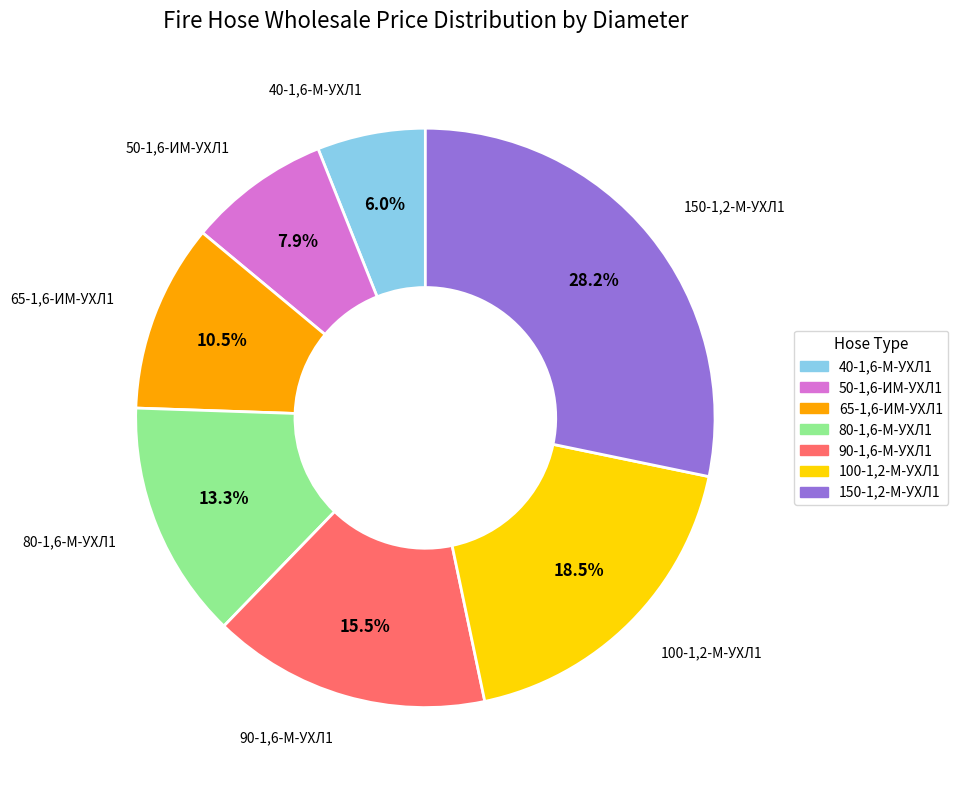

How many segments does this pie chart have?

7